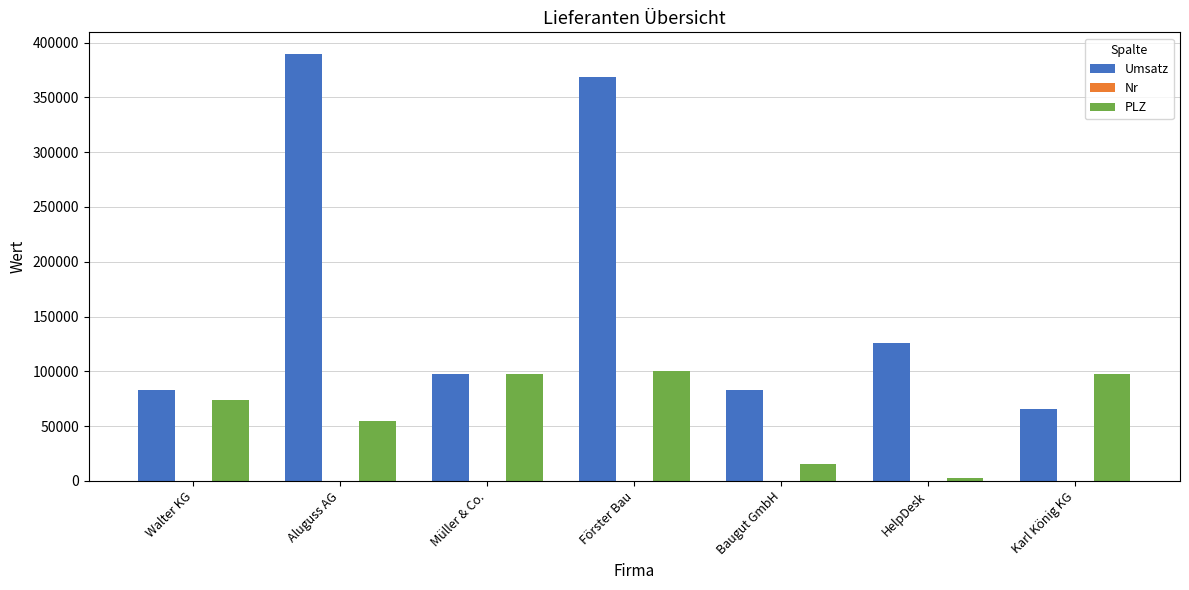

Which series changed the most between Förster Bau and Baugut GmbH?

Umsatz